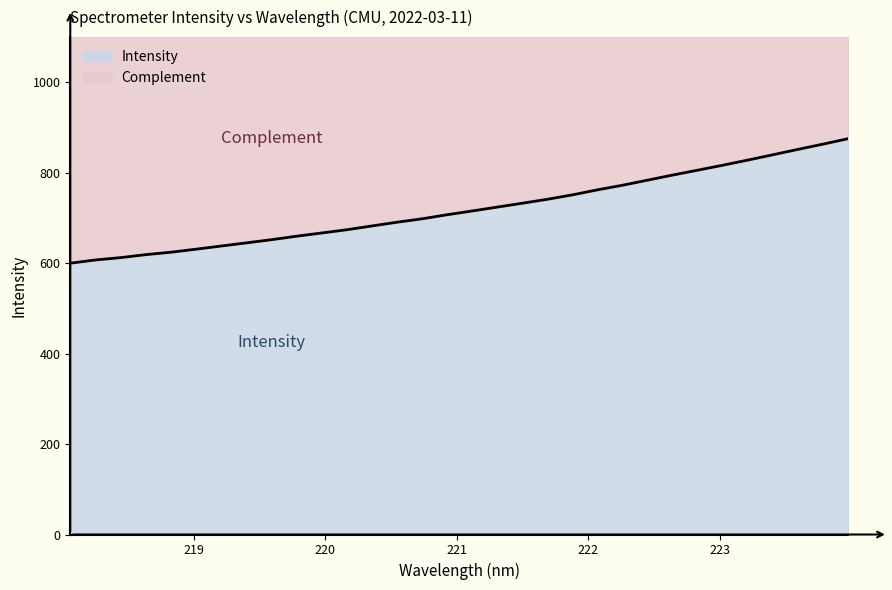

What is the average value?

720.8